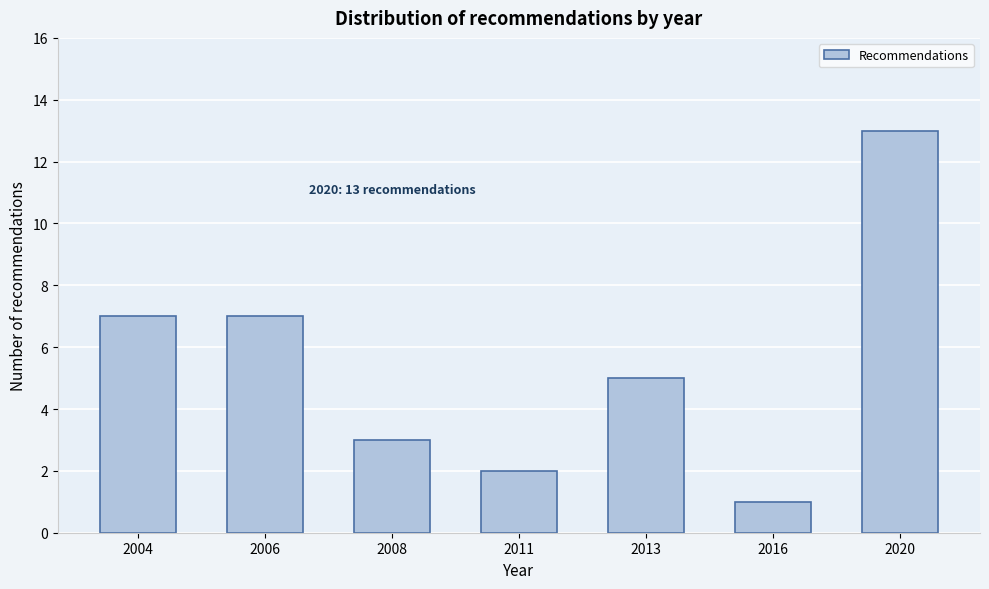

Reading left to right, extract all data points from this chart.

7	7	3	2	5	1	13